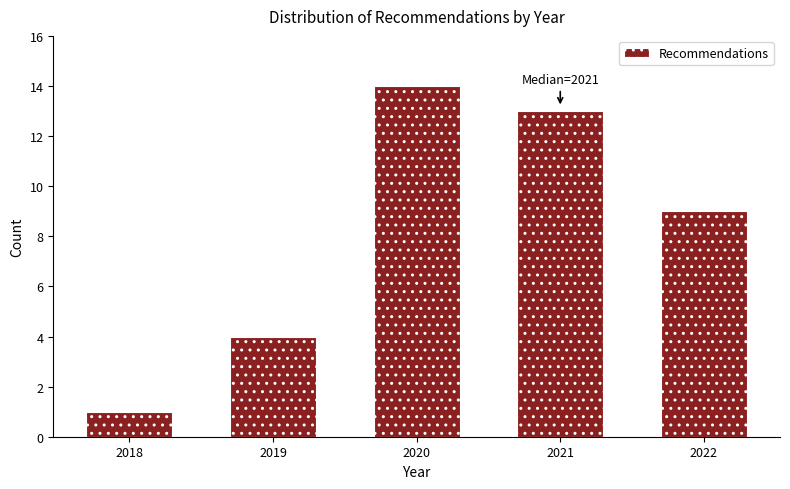

Reading right to left, transcribe all the data shown in this chart.

2022=9	2021=13	2020=14	2019=4	2018=1